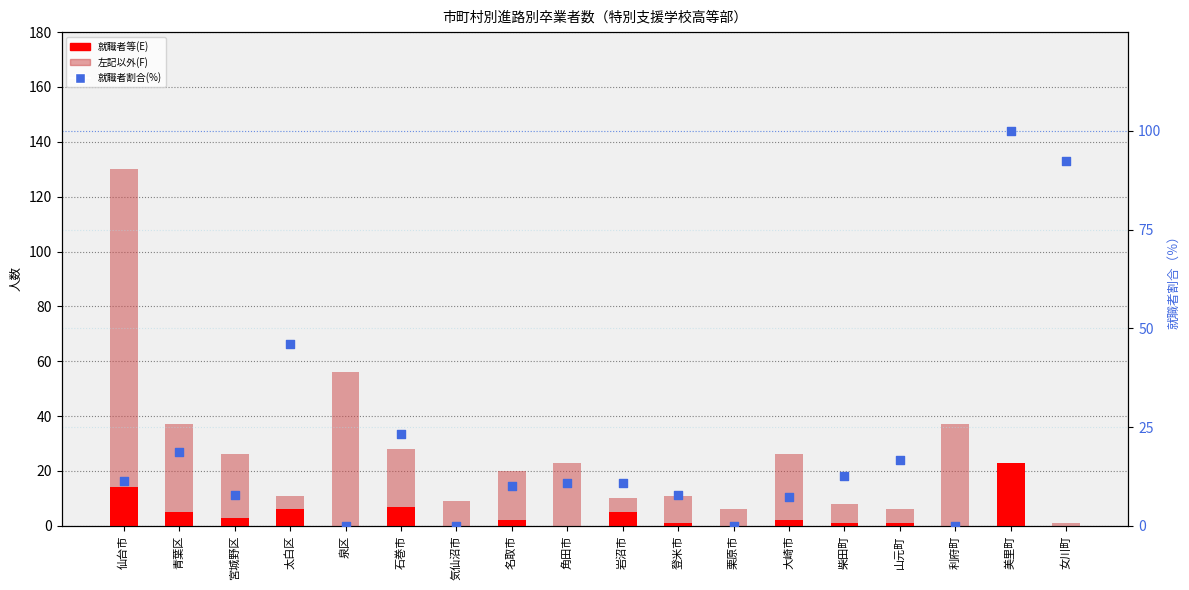

Is the value of 左記以外(F) at 気仙沼市 greater than the value of 就職者等(E) at 石巻市?

Yes